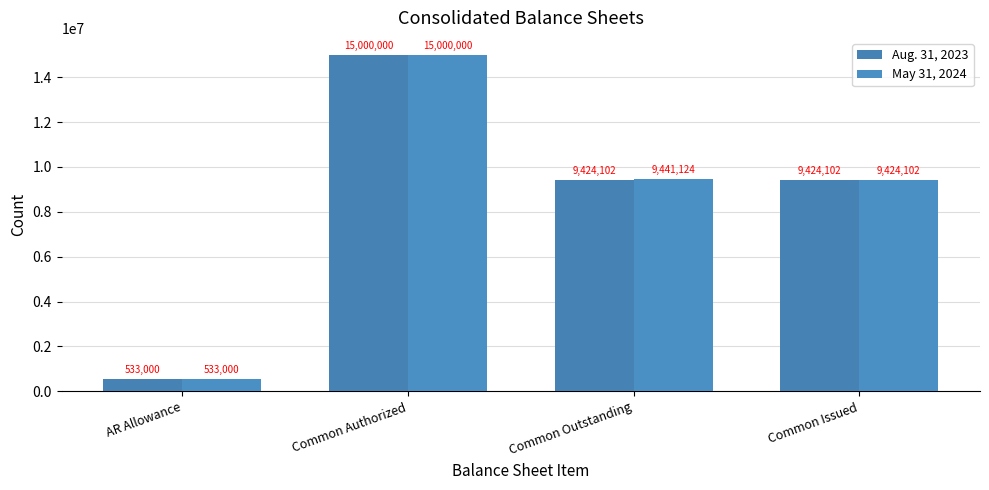

How many Aug. 31, 2023 values are between 9424102 and 15000000?

3